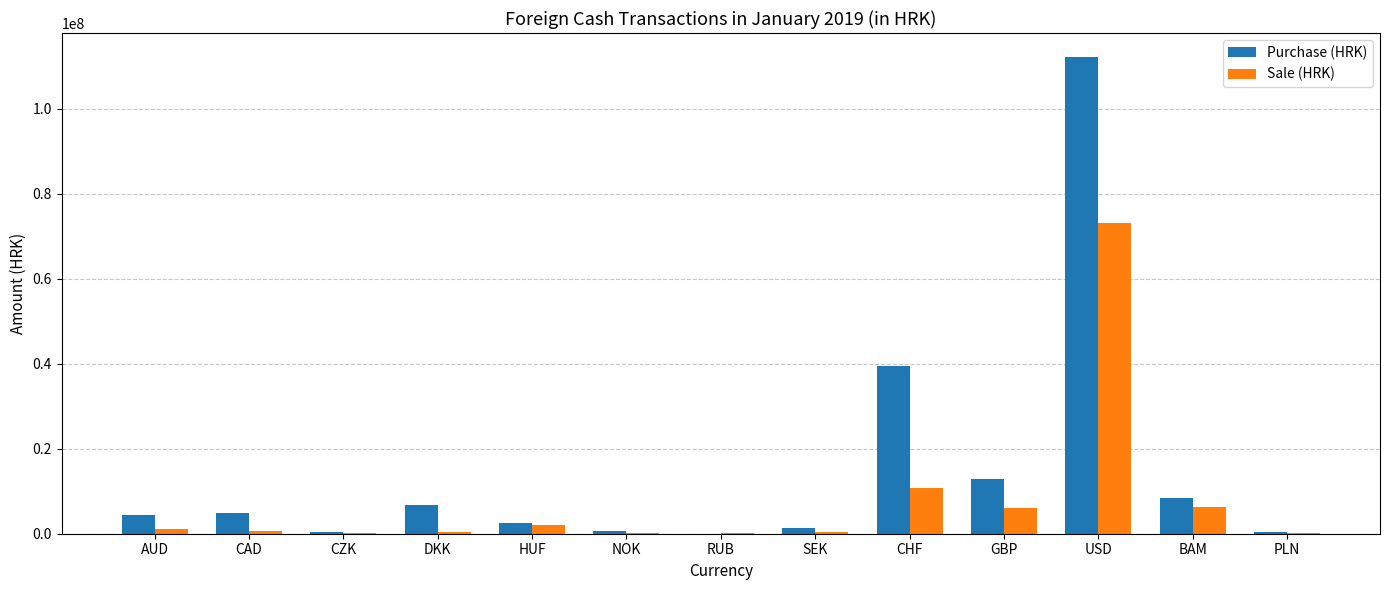

What is the spread (max minus min) of values at CHF?

28728460